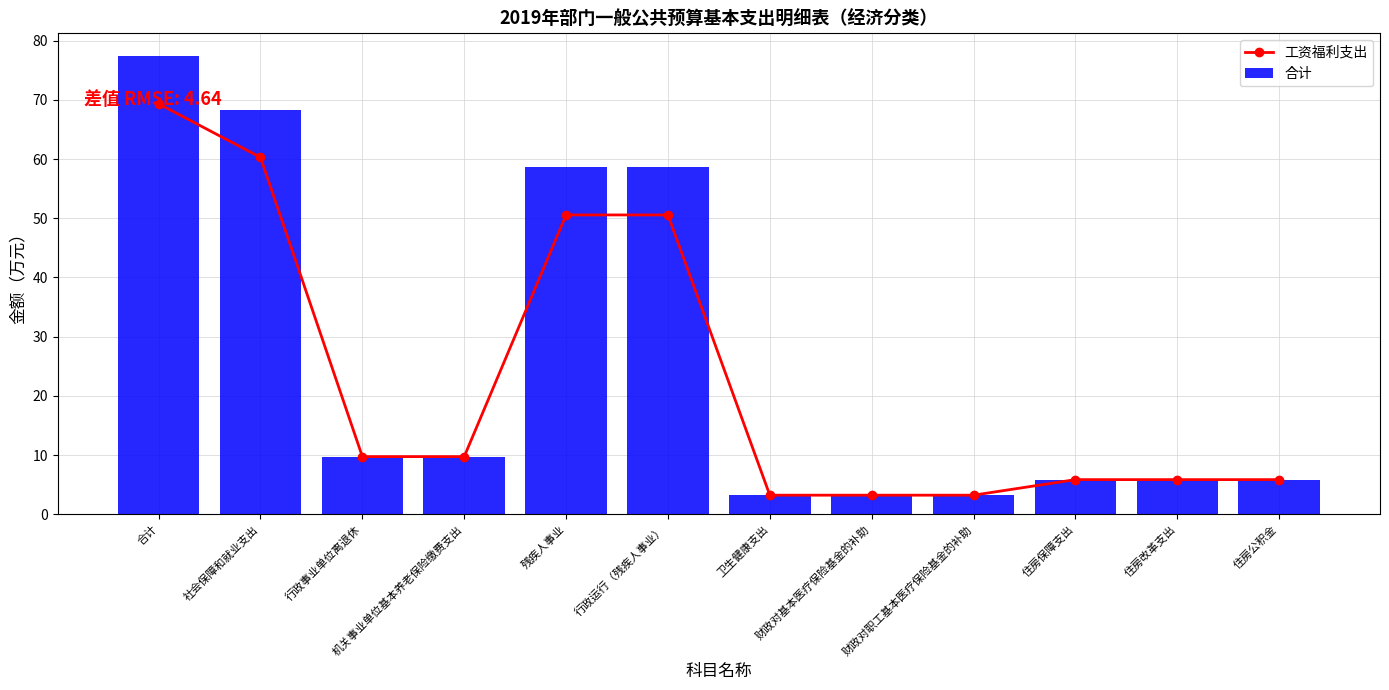

What is the total value across all series at 财政对职工基本医疗保险基金的补助?

6.4